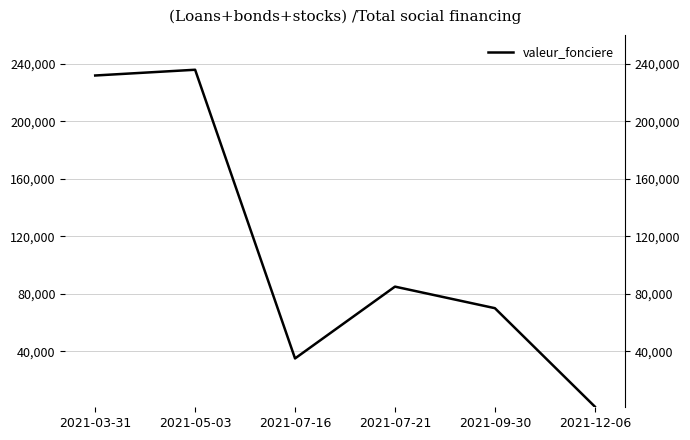

Reading left to right, extract all data points from this chart.

2021-03-31=232000	2021-05-03=236000	2021-07-16=35000	2021-07-21=85000	2021-09-30=70000	2021-12-06=1500